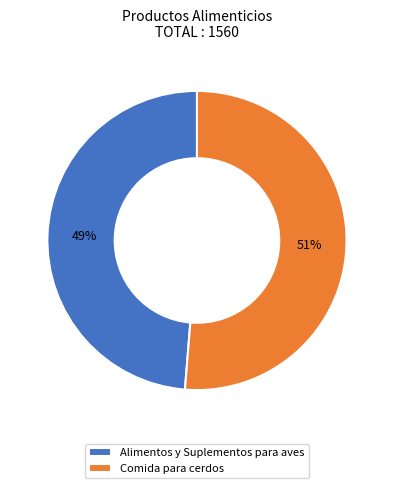

What percentage is the Alimentos y Suplementos para aves slice, to the nearest percent?

49%